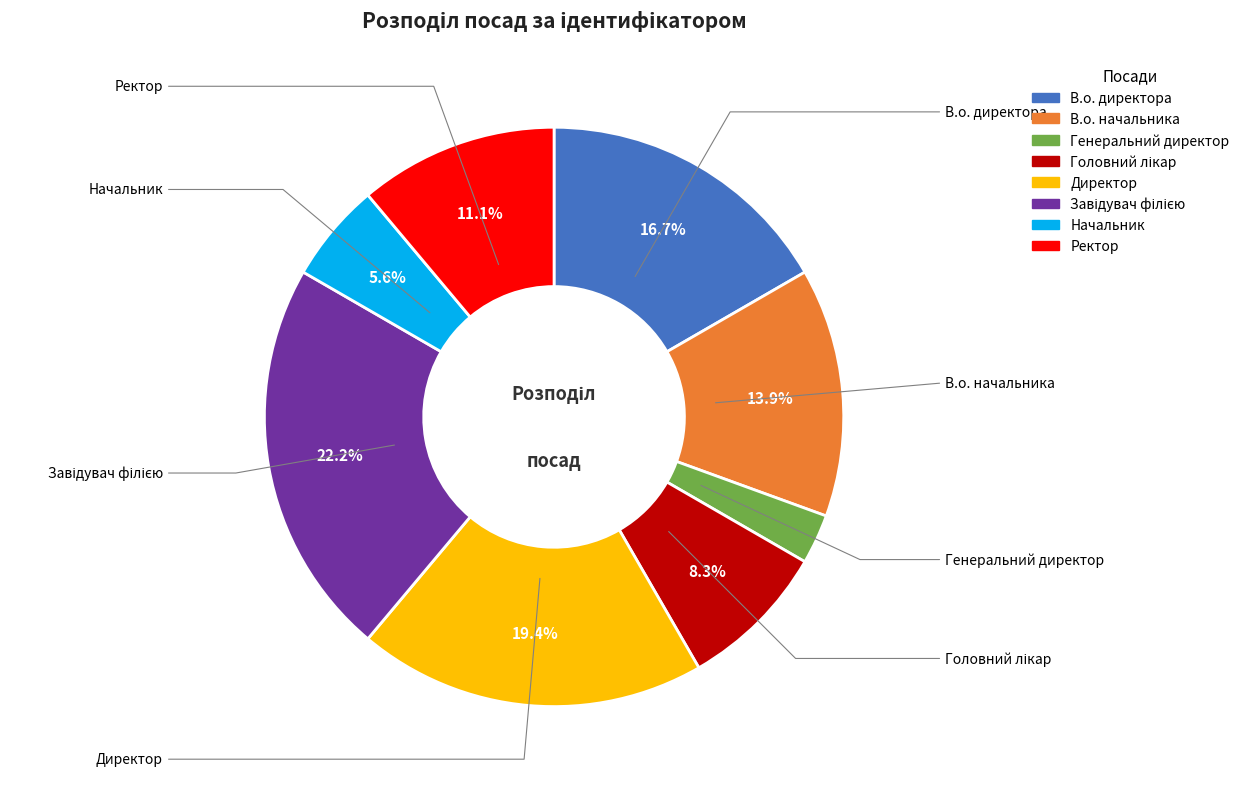

Between Директор and Начальник, which is larger?

Директор